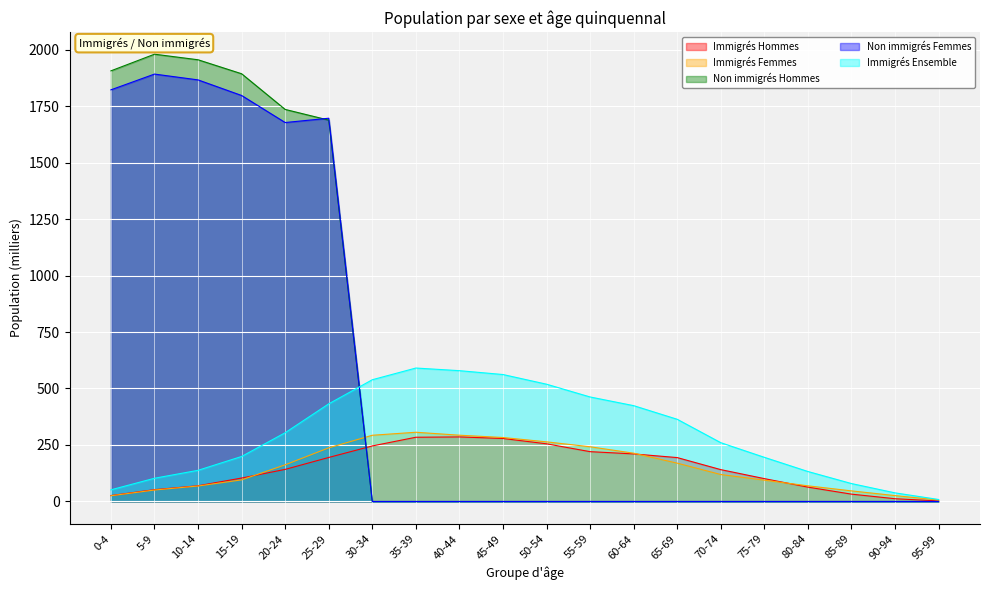

At how many categories does at least one series exceed 389?

13